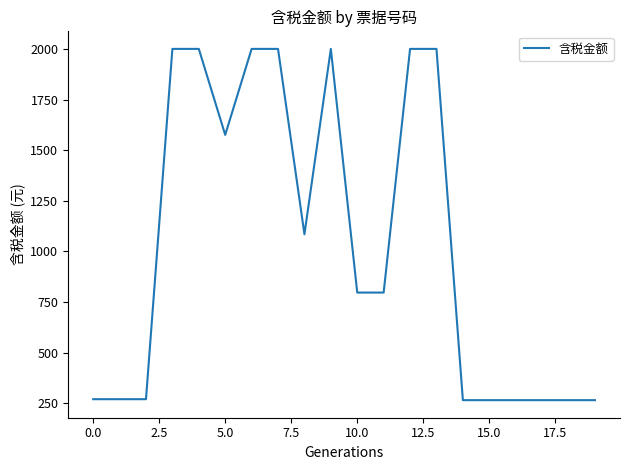

What is the greatest value displayed?

2000.0